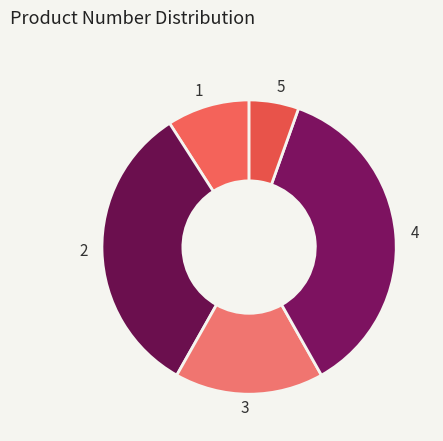

Is there a majority slice in this chart?

No